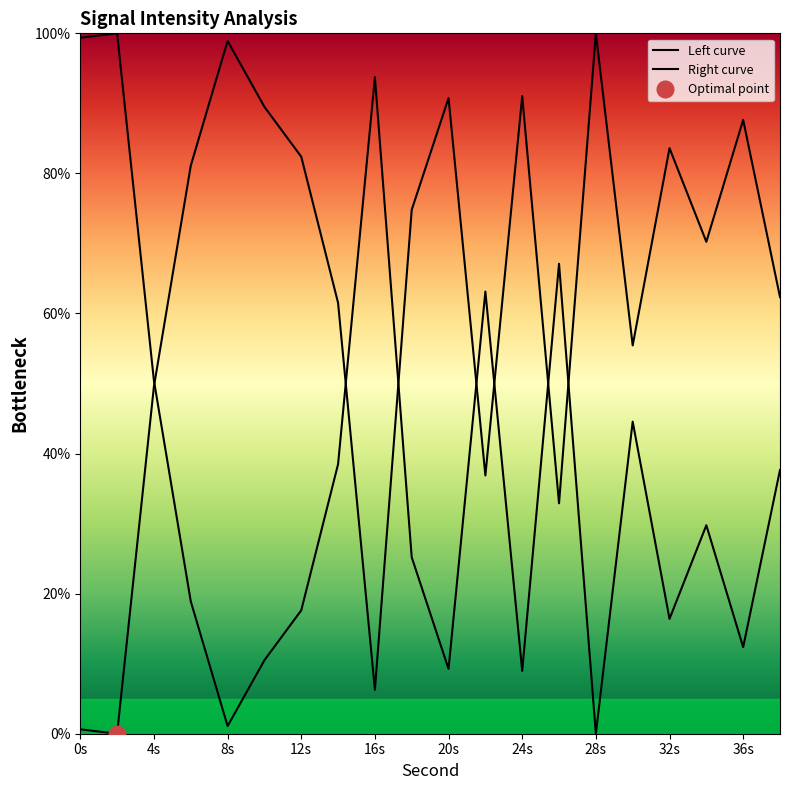

At which label is the value closest to 50?

4s